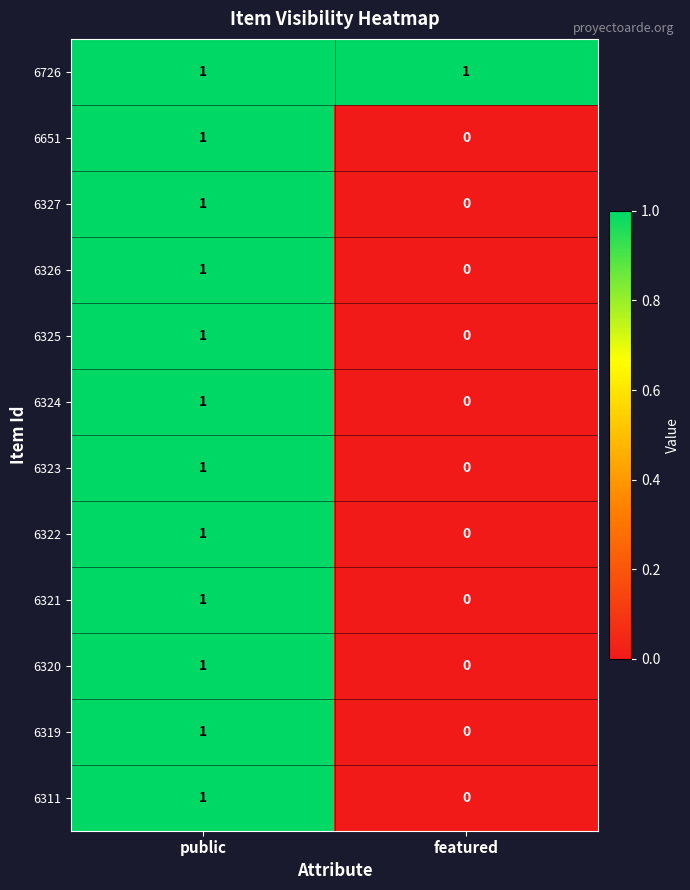

Rank the categories by 6323 value from highest to lowest.

public, featured